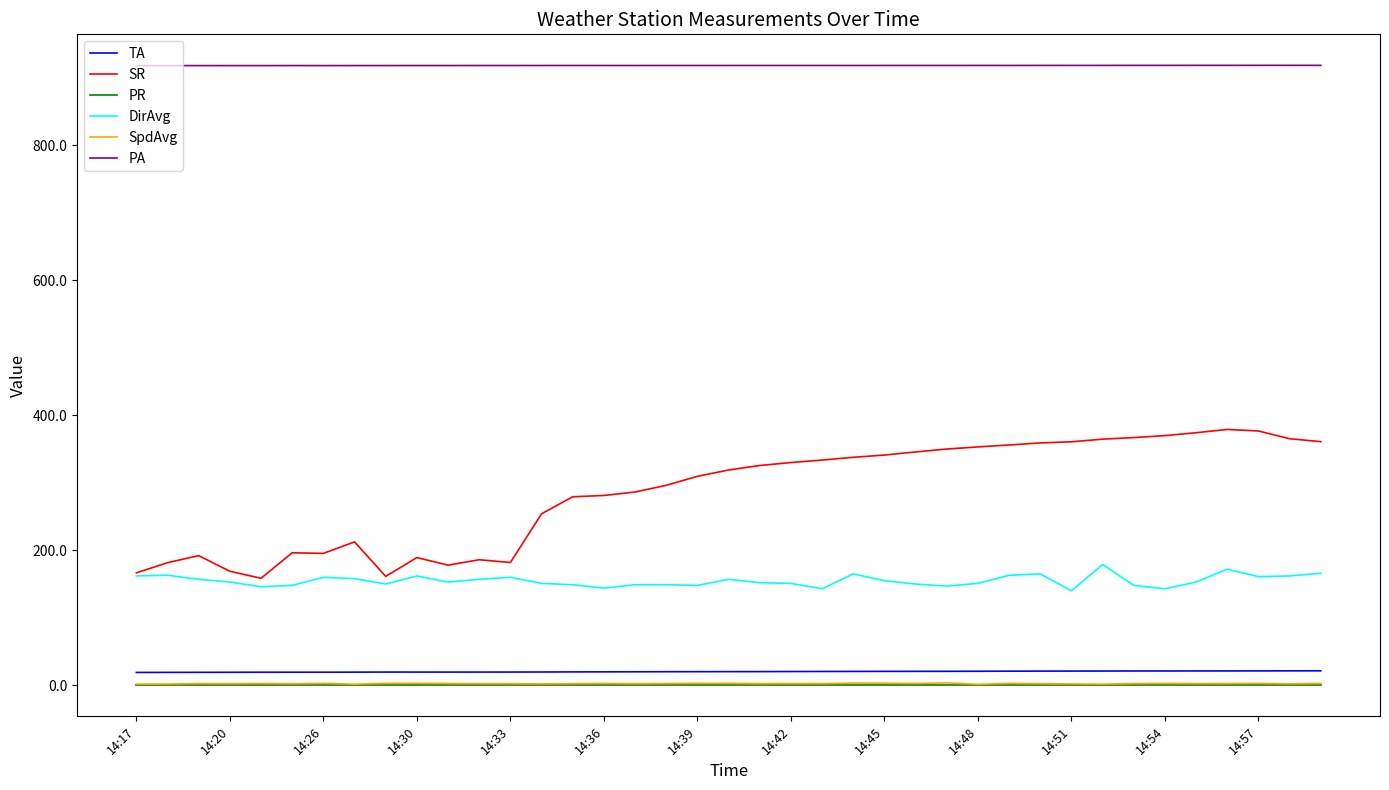

Which series has the largest range (max minus min)?

SR